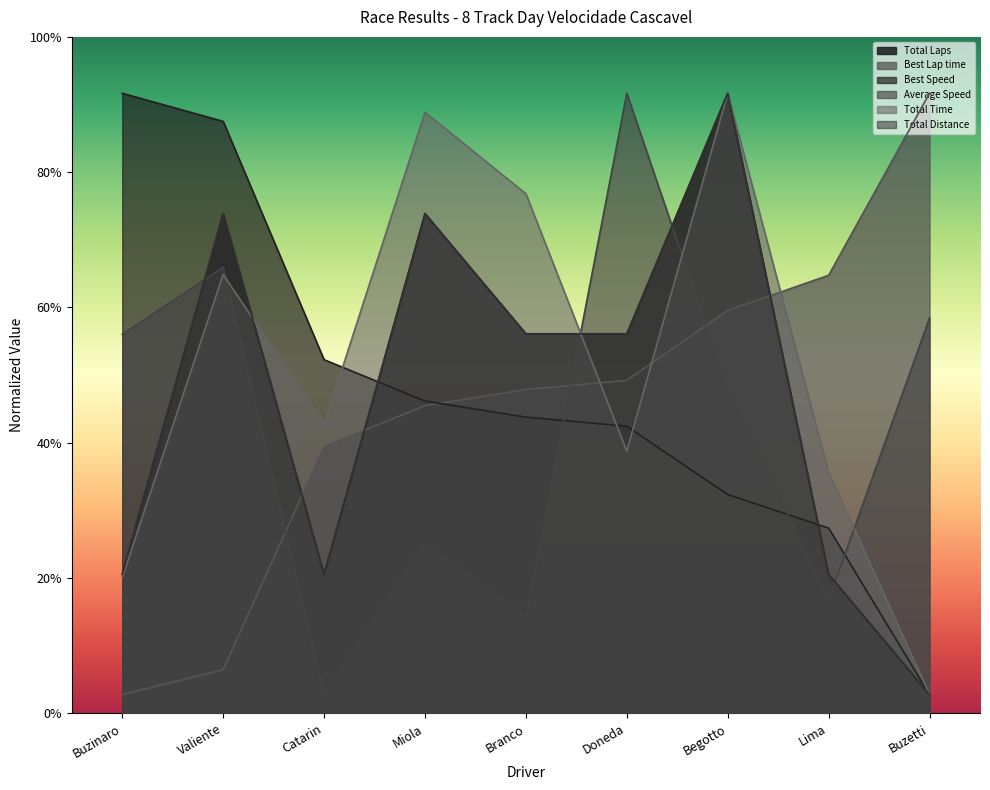

True or false: Total Distance and Total Laps cross at least once.

False